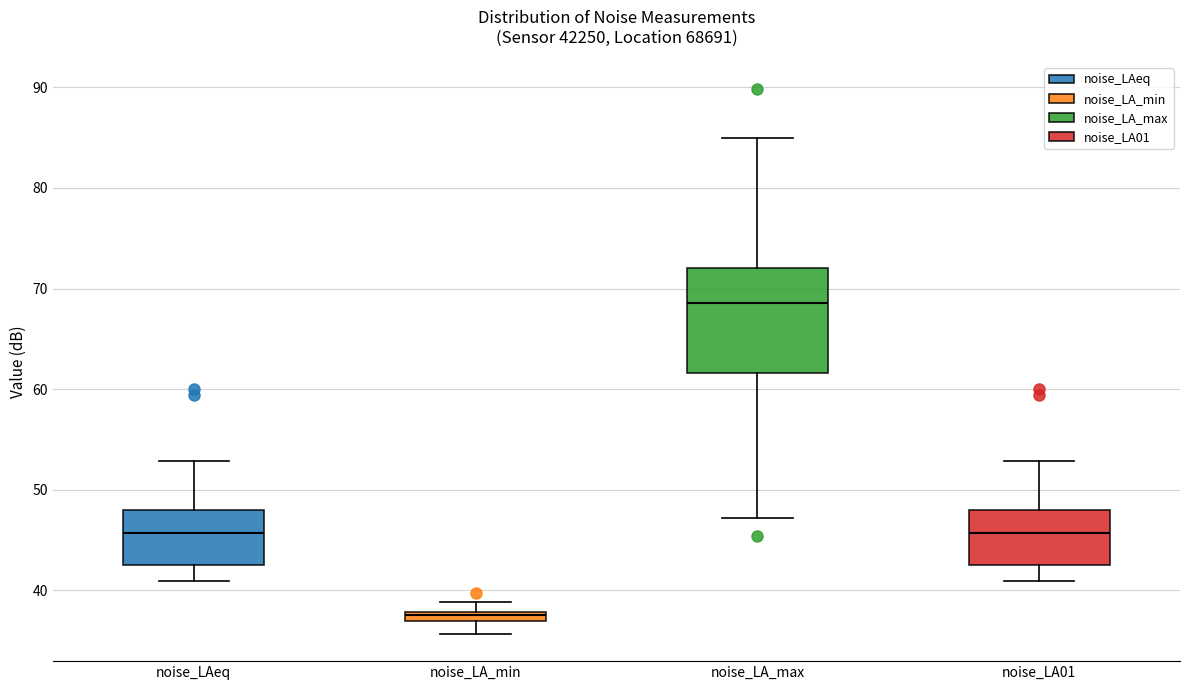

Which box is the tallest, from its lower edge to its upper edge?

noise_LA_max